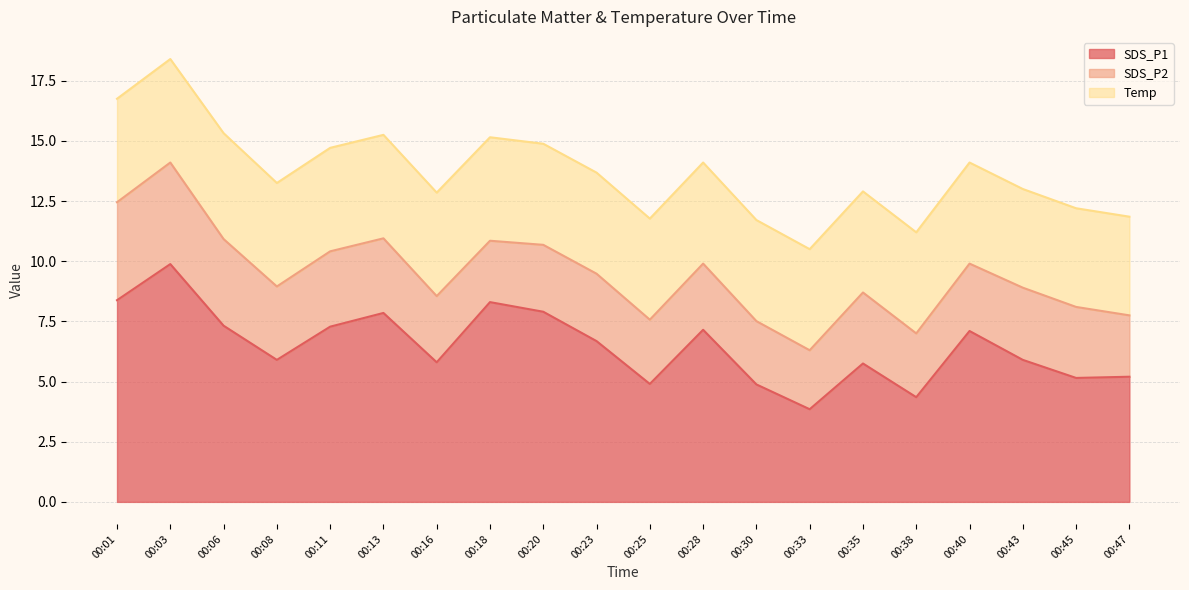

At which category is the sum across all series the highest?

00:03